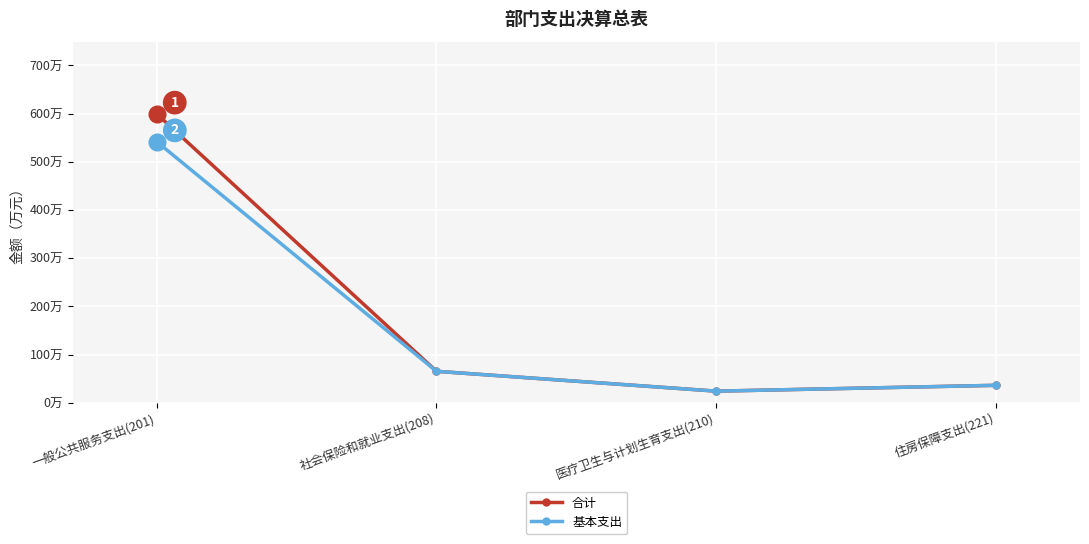

At which category is the sum across all series the highest?

一般公共服务支出(201)